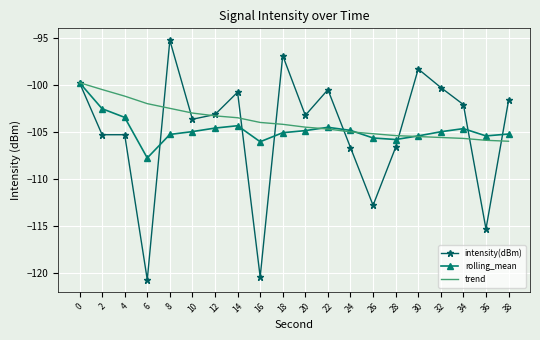

True or false: rolling_mean and trend intersect in this chart.

True